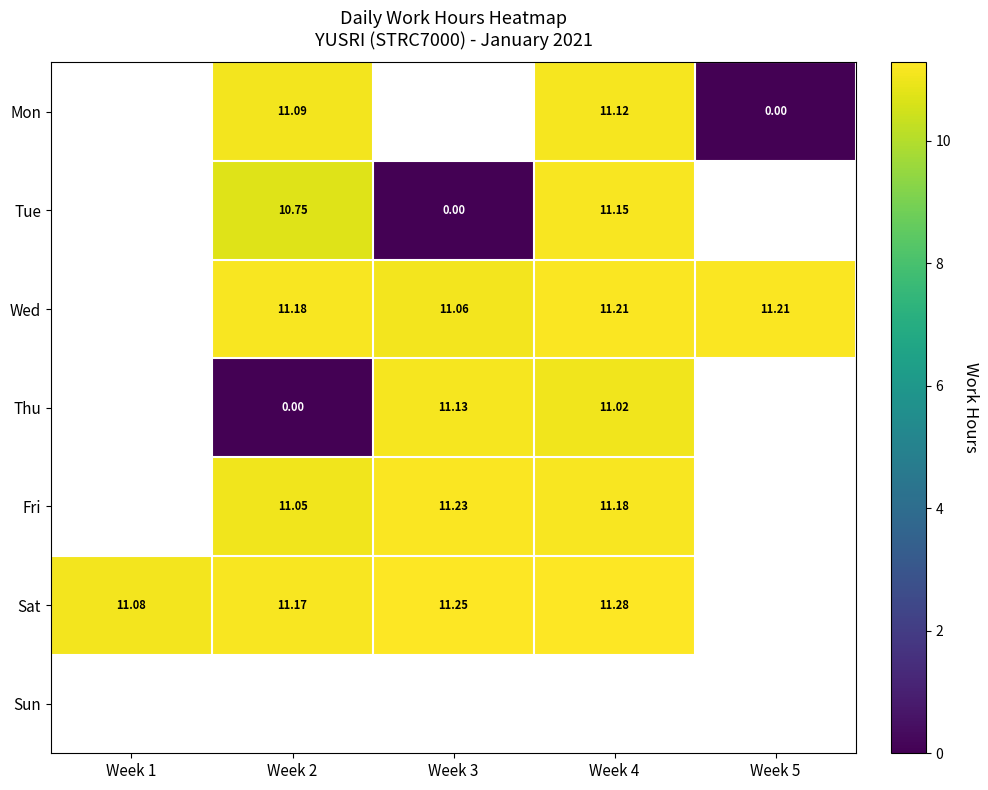

The value of Sat at Week 1 is 11.1. True or false?

True